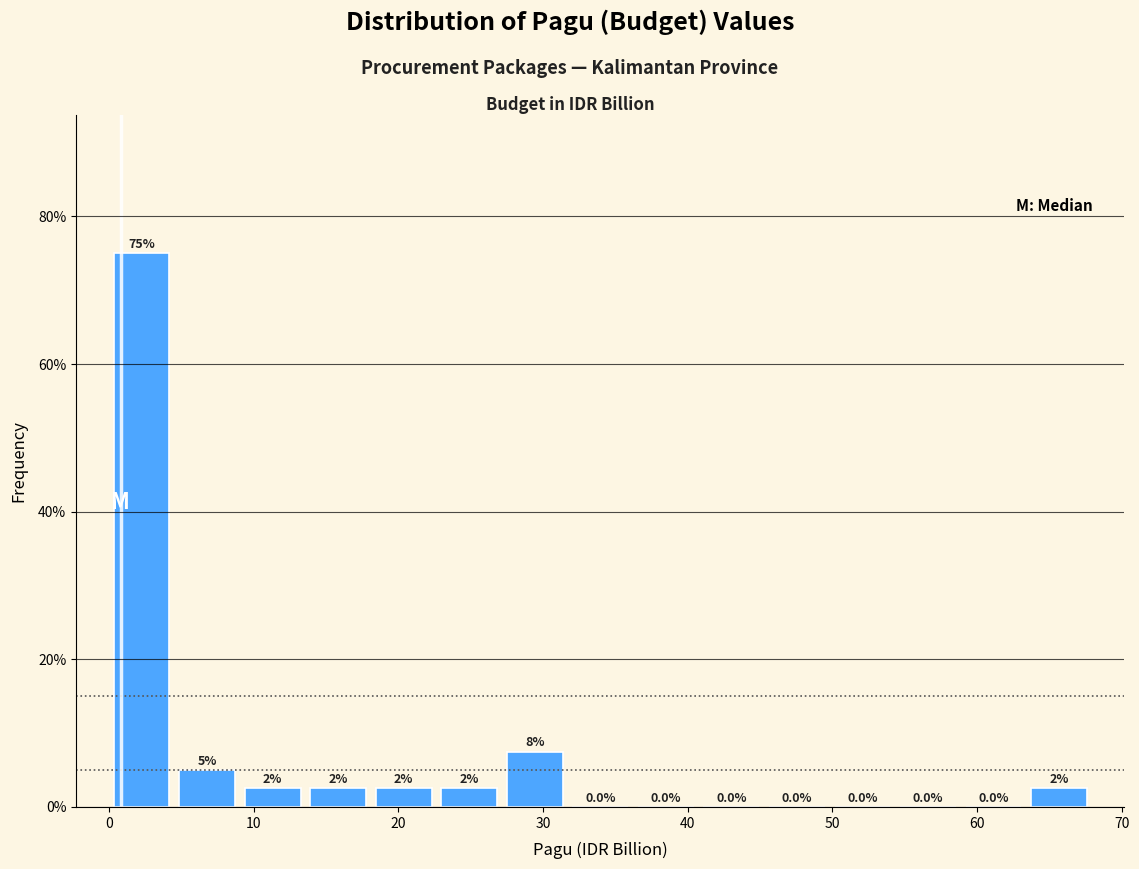

Over which range of the x-axis is the bar tallest?

0 to 5